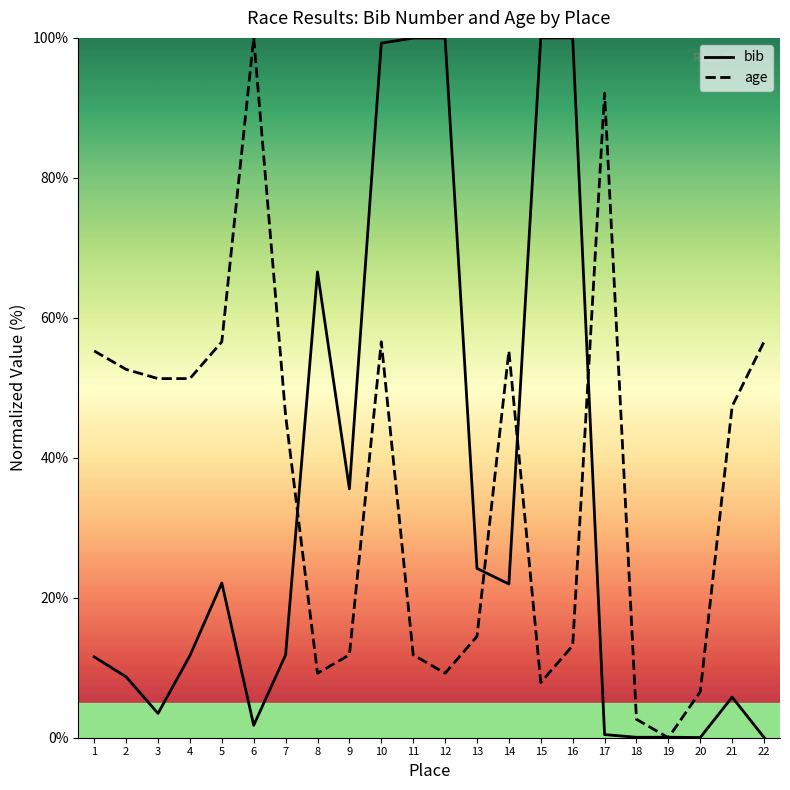

Does the chart display data point markers on the line(s)?

No